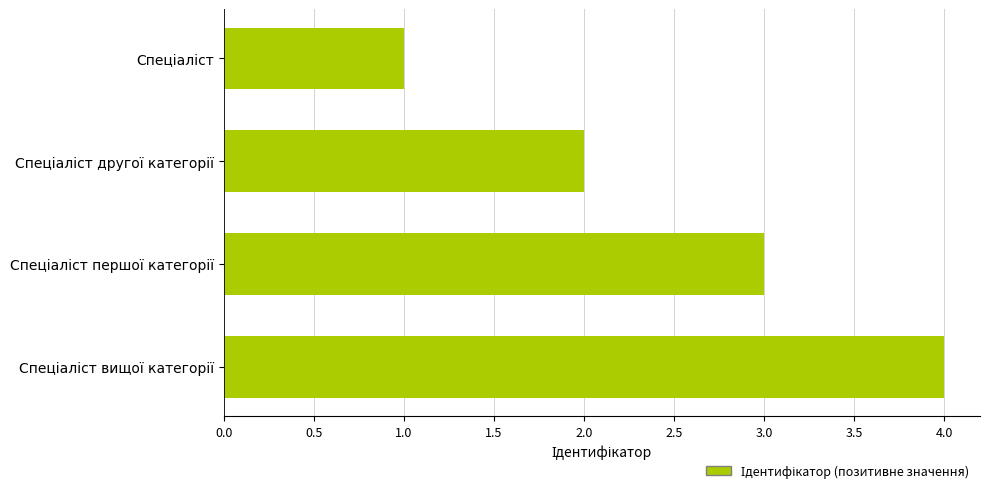

How many bars are there in total?

4